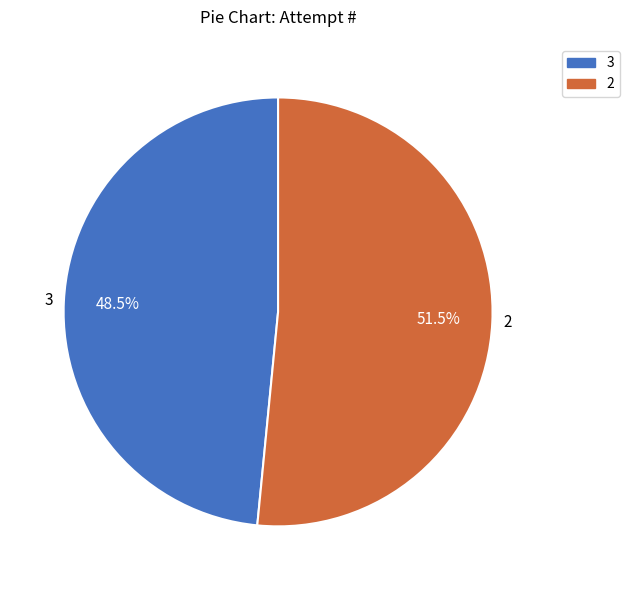

Does 2 account for over 50% of the chart?

Yes